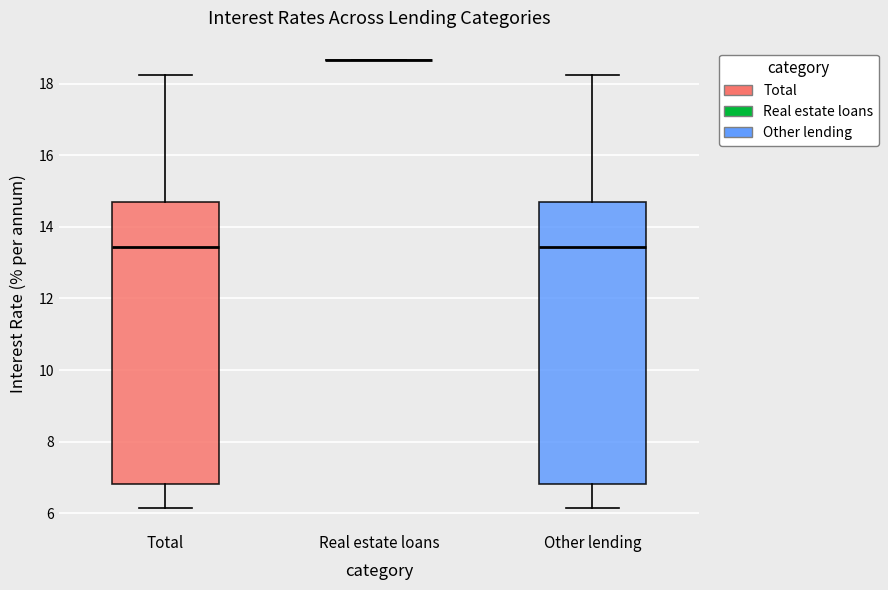

Reading left to right, transcribe this box plot: for each box, give where its median line is, the range the box spans, and where its two whiskers end, as read against the y-axis. The values are not printed on the chart, so give them approximately, as read against the axis.

Total: median 13.4, box 6.8 to 14.8, whiskers 6.2 to 18.2
Real estate loans: box collapsed to a line at 18.6, whiskers 18.6 to 18.6
Other lending: median 13.4, box 6.8 to 14.8, whiskers 6.2 to 18.2